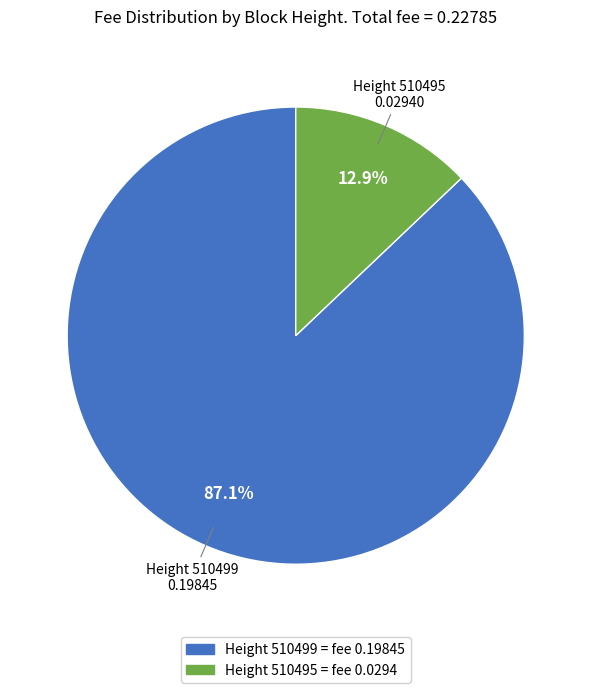

To the nearest percent, what is the average slice percentage?

50%